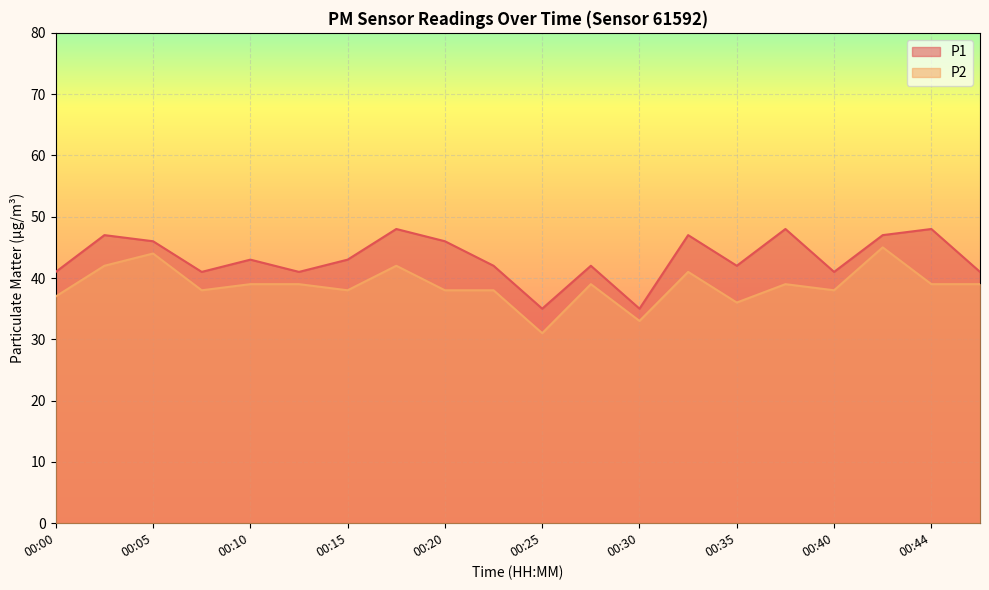

At which category is the sum across all series the highest?

00:42